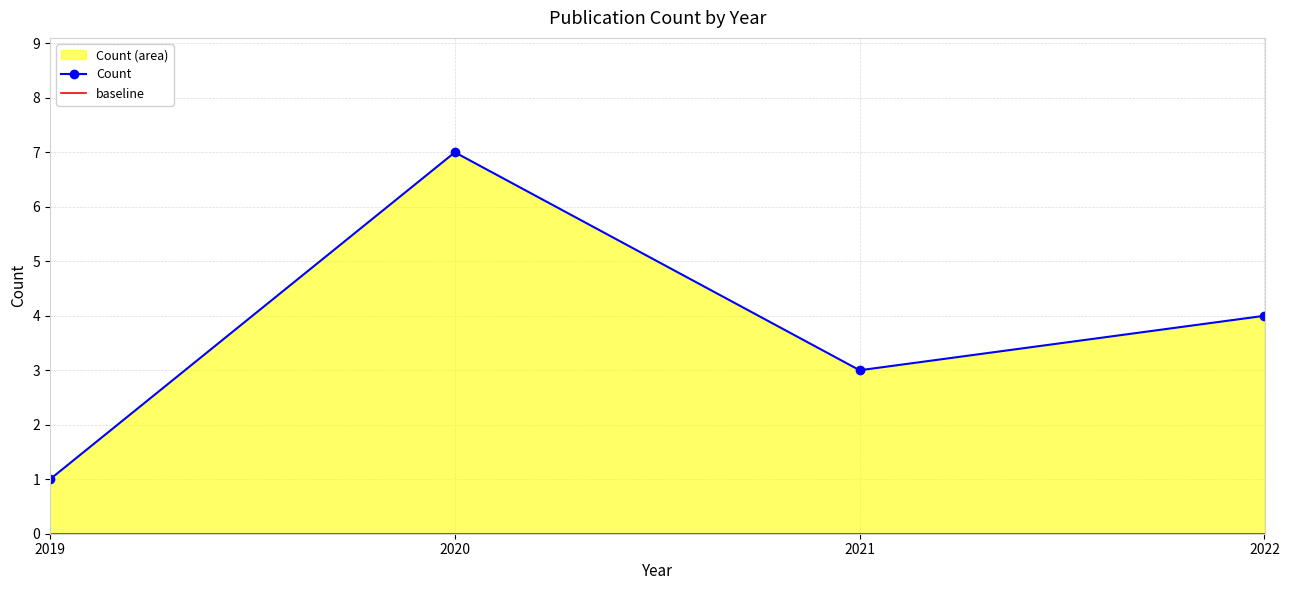

What is the average value?

4